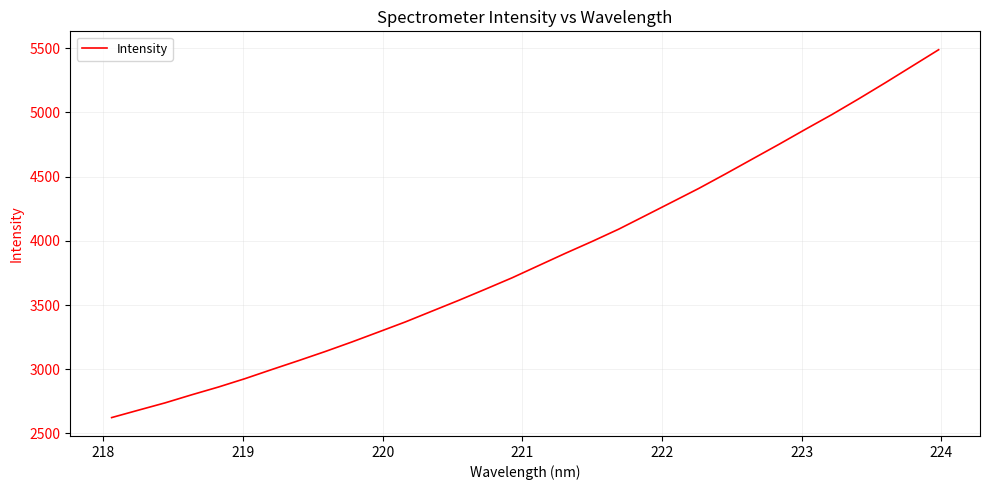

What is the maximum value shown in the chart?

5488.7